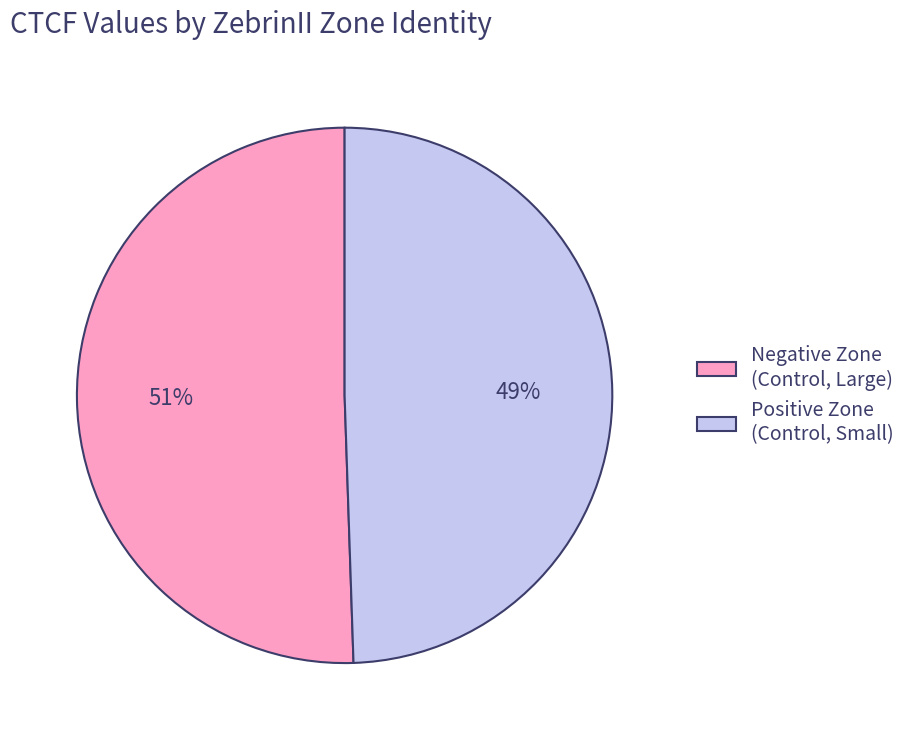

To the nearest percent, what percentage of the pie is Negative Zone (Control, Large)?

51%